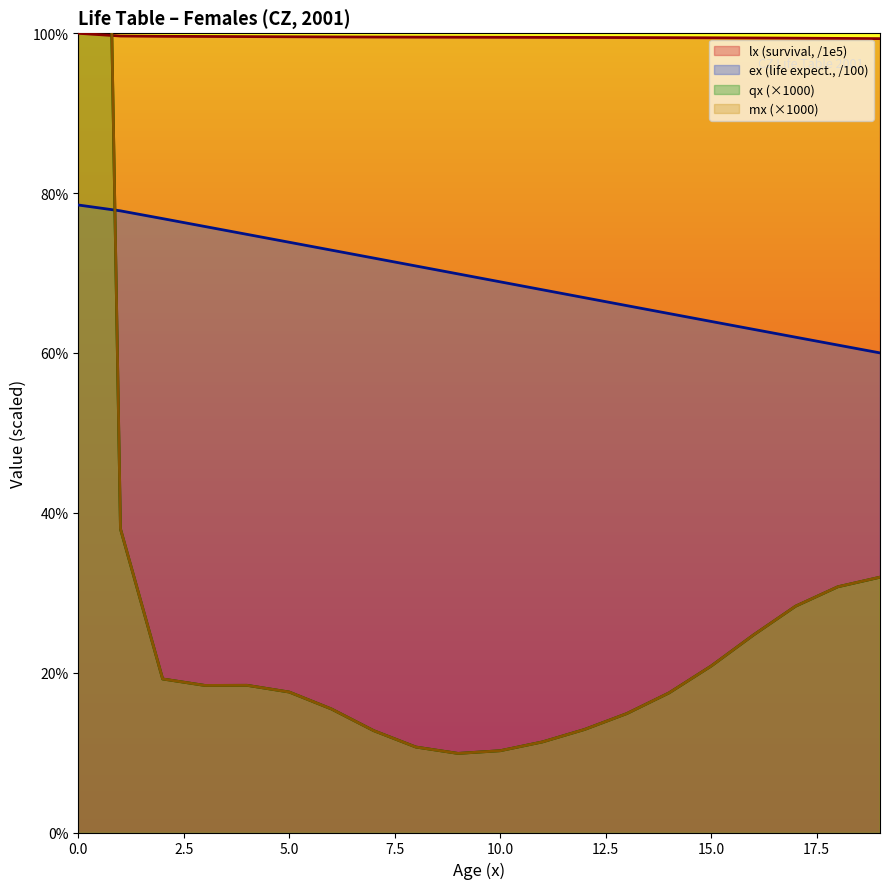

Rank the series at 17 from lowest to highest value.

qx, mx, ex, lx